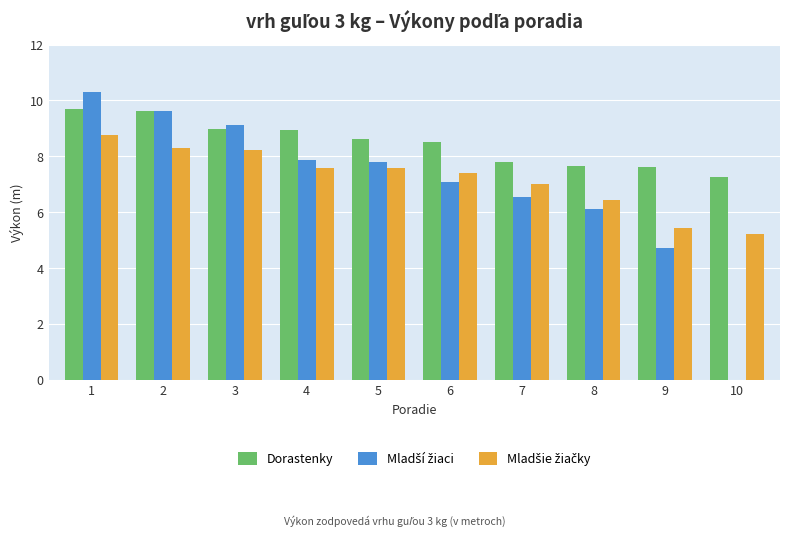

At which category is the sum across all series the highest?

1